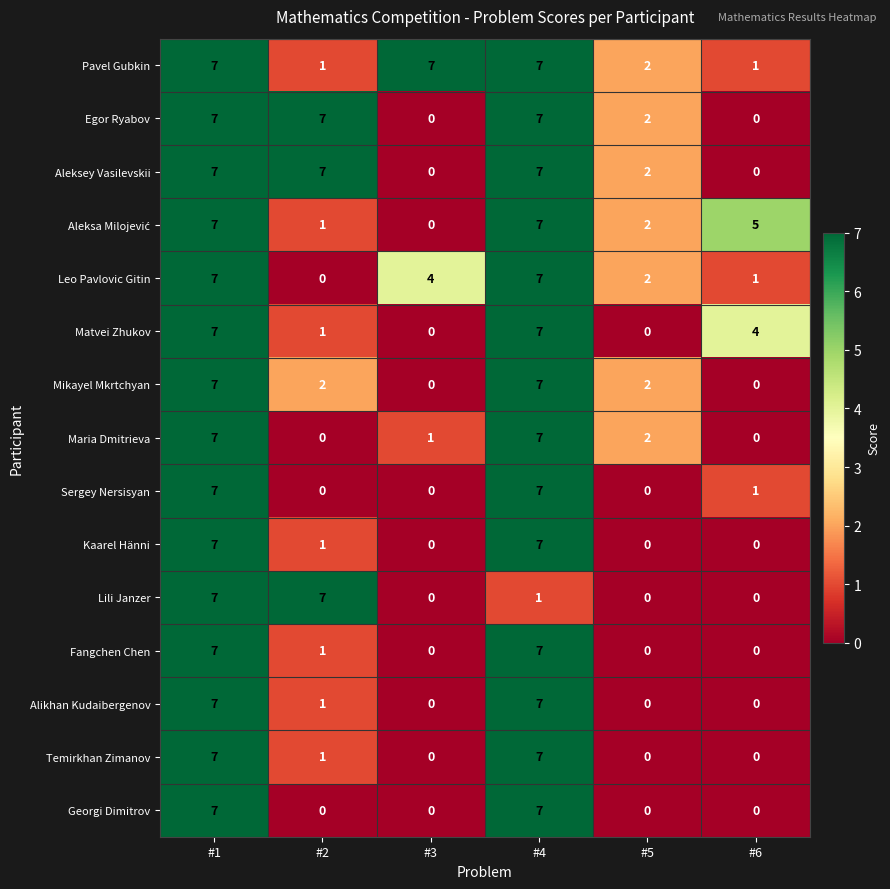

What is the maximum value for Alikhan Kudaibergenov?

7